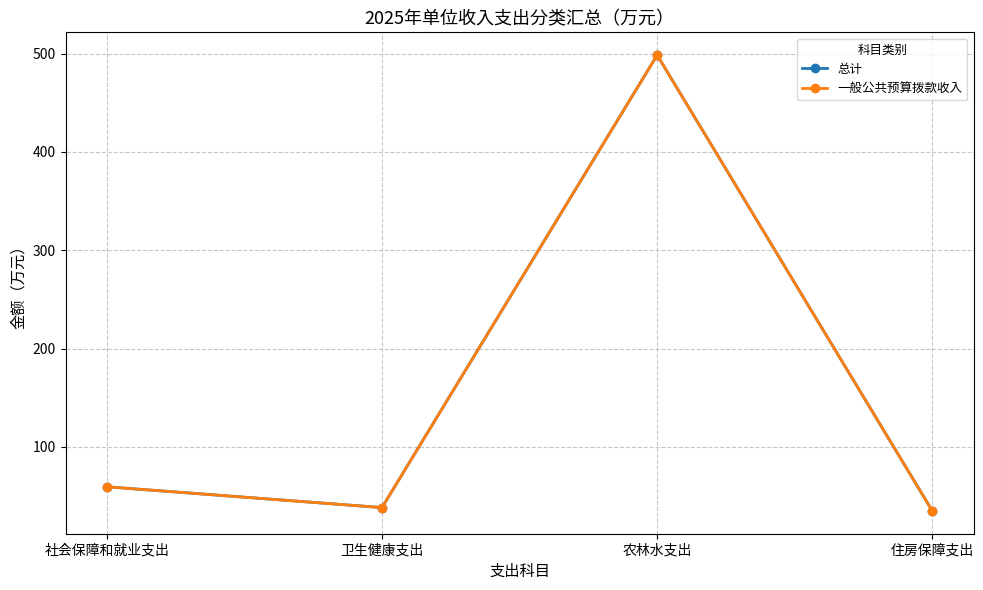

Reading left to right, list all the values displayed in this chart.

总计: 59.5	38.3	498.5	34.9
一般公共预算拨款收入: 59.5	38.3	498.5	34.9